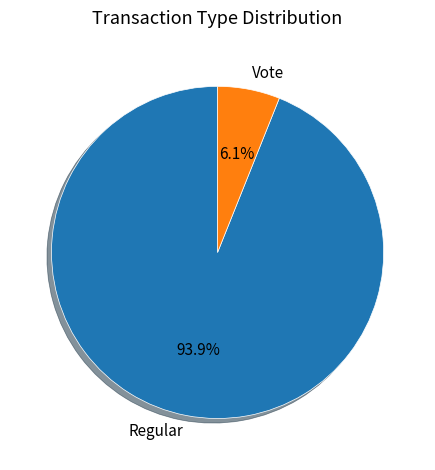

Which category has the biggest portion of the pie?

Regular